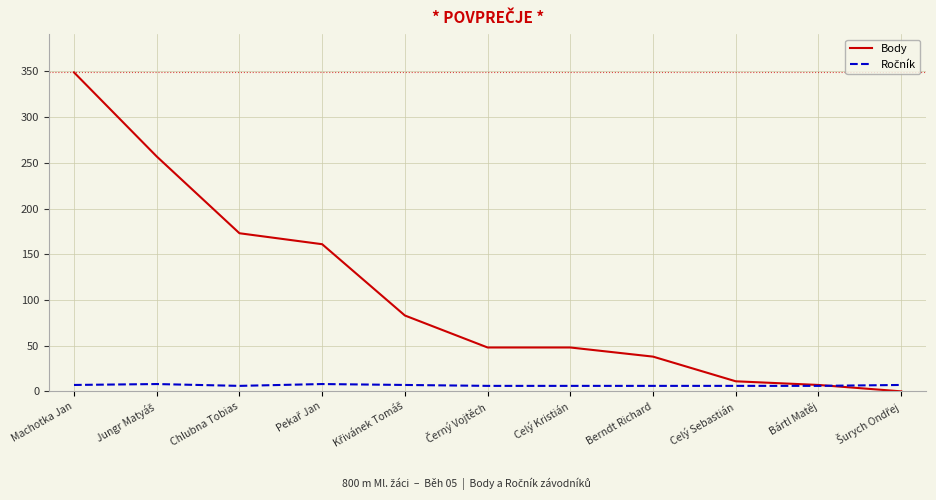

Which series has the widest spread of values?

Body